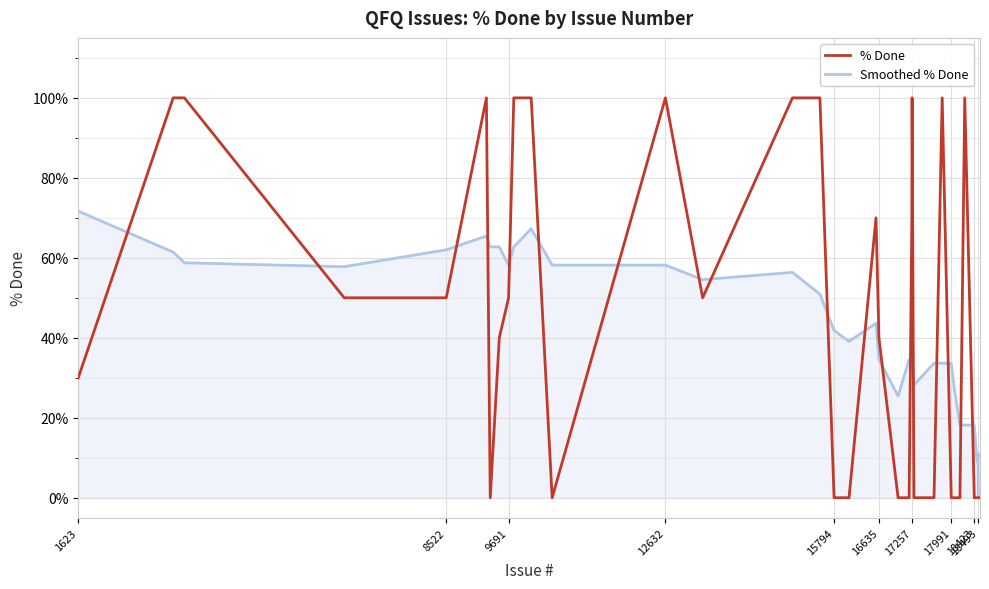

Which series has the widest spread of values?

% Done